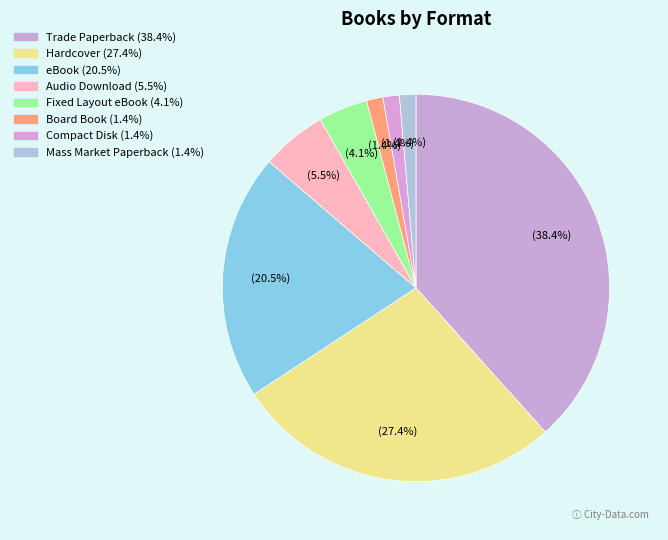

What portion of the pie excludes Fixed Layout eBook?

95.9%